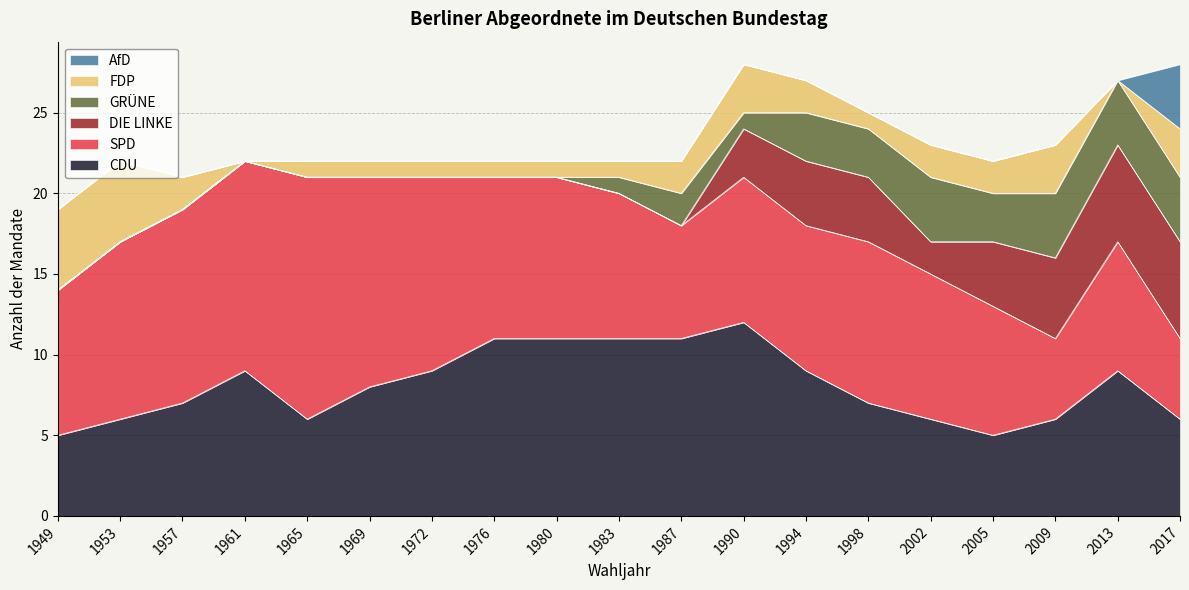

True or false: CDU and AfD cross at least once.

False